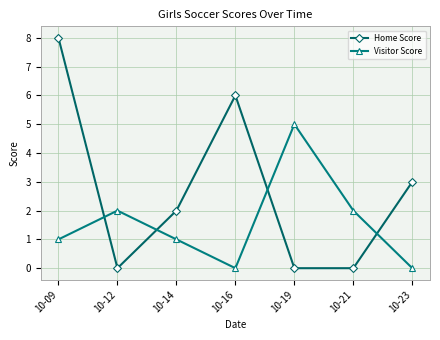

At which category is the sum across all series the highest?

10-09